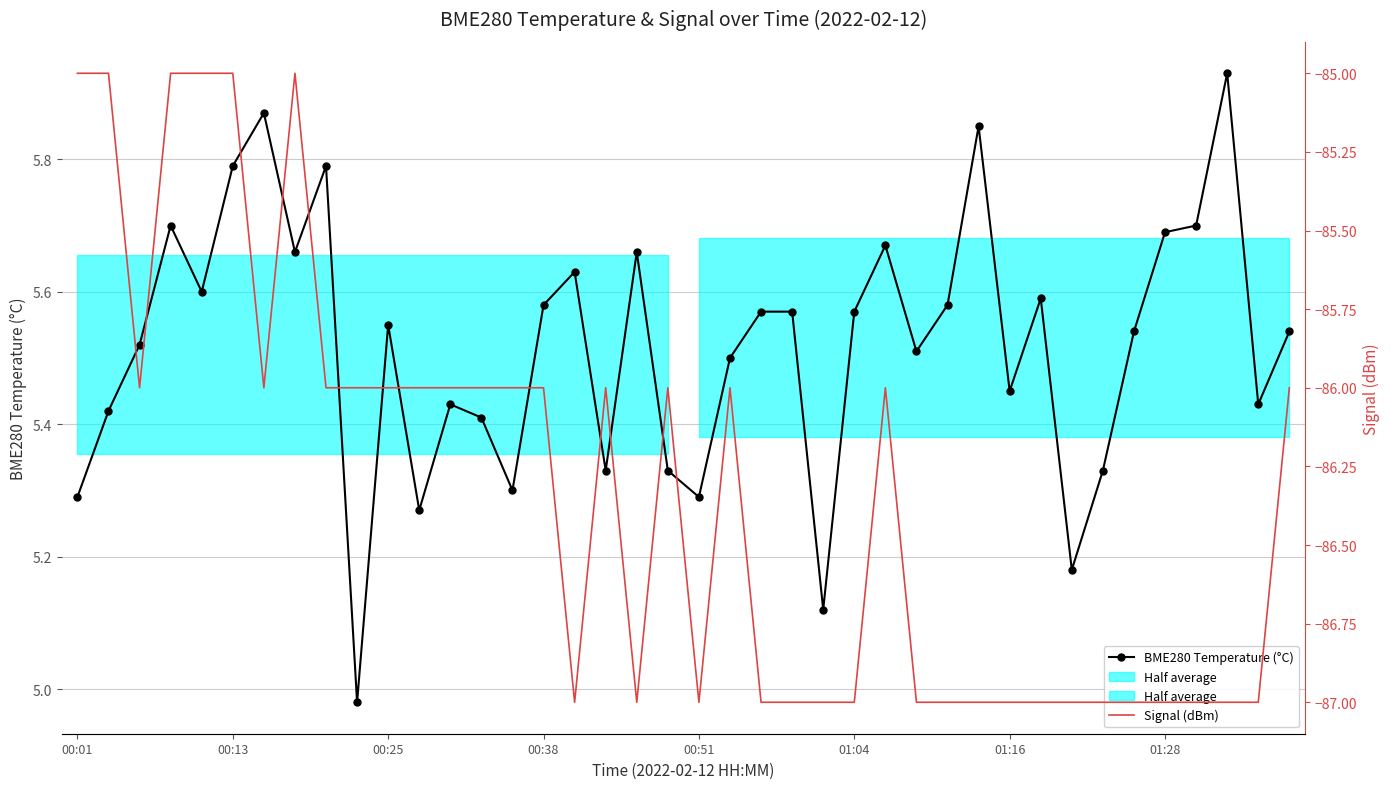

Which series has the largest total across all categories?

BME280 Temperature (°C)